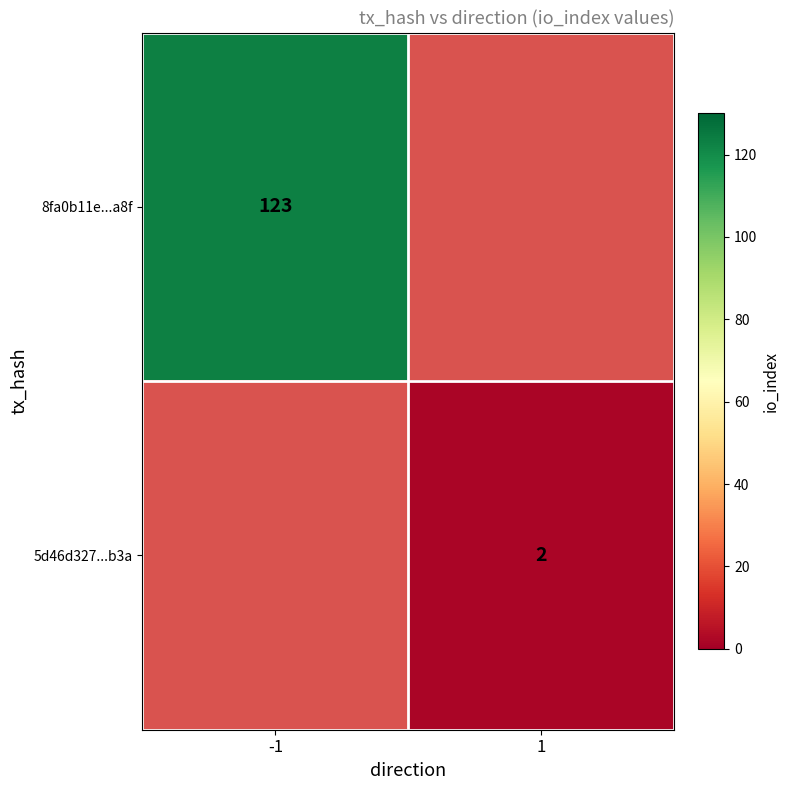

The 5d46d327...b3a series shows 2 at 1. True or false?

True